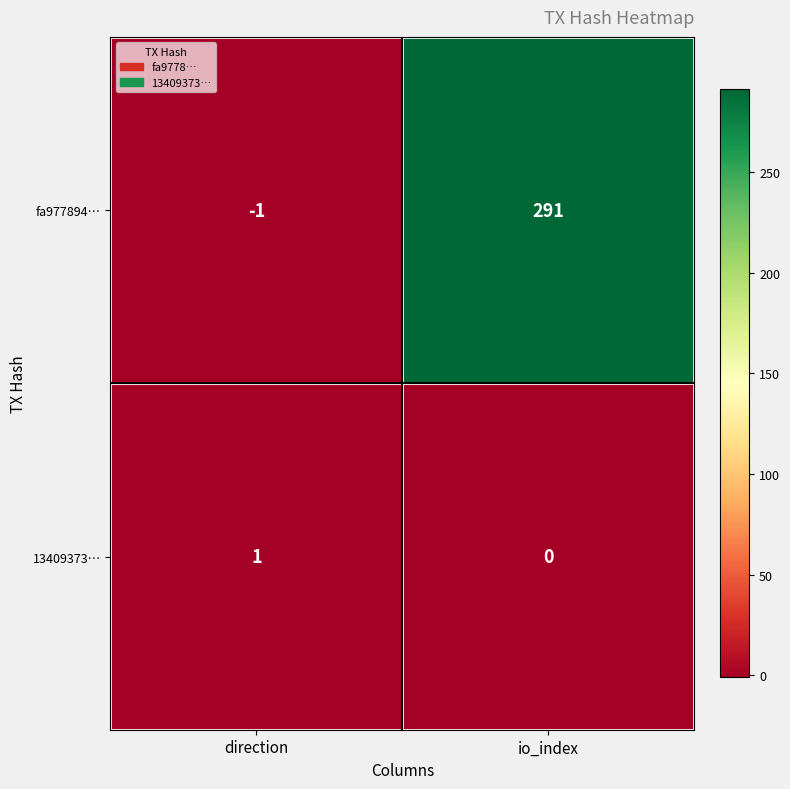

Rank the series at io_index from lowest to highest value.

13409373…, fa977894…